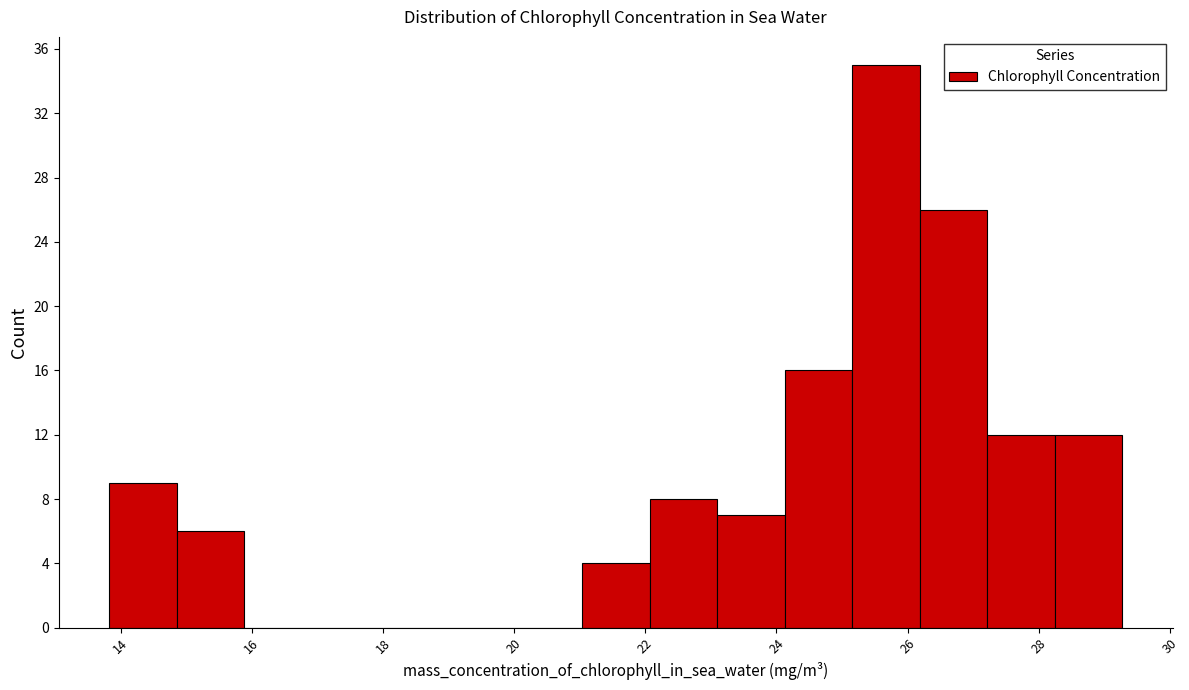

What is the height of the bar covering 26.2 to 27.2 on the x-axis? Neither the bar edges nor the heights are printed on the chart, so give them approximately, as read against the axes.

26